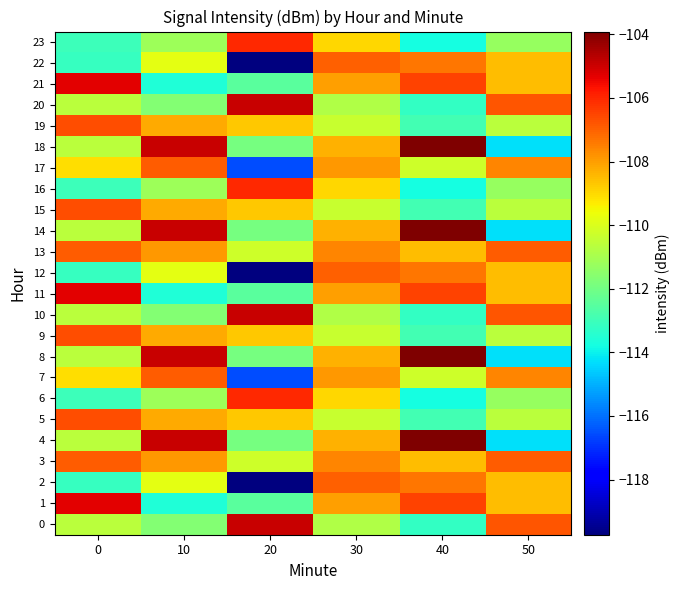

What is the greatest value displayed?

-103.9